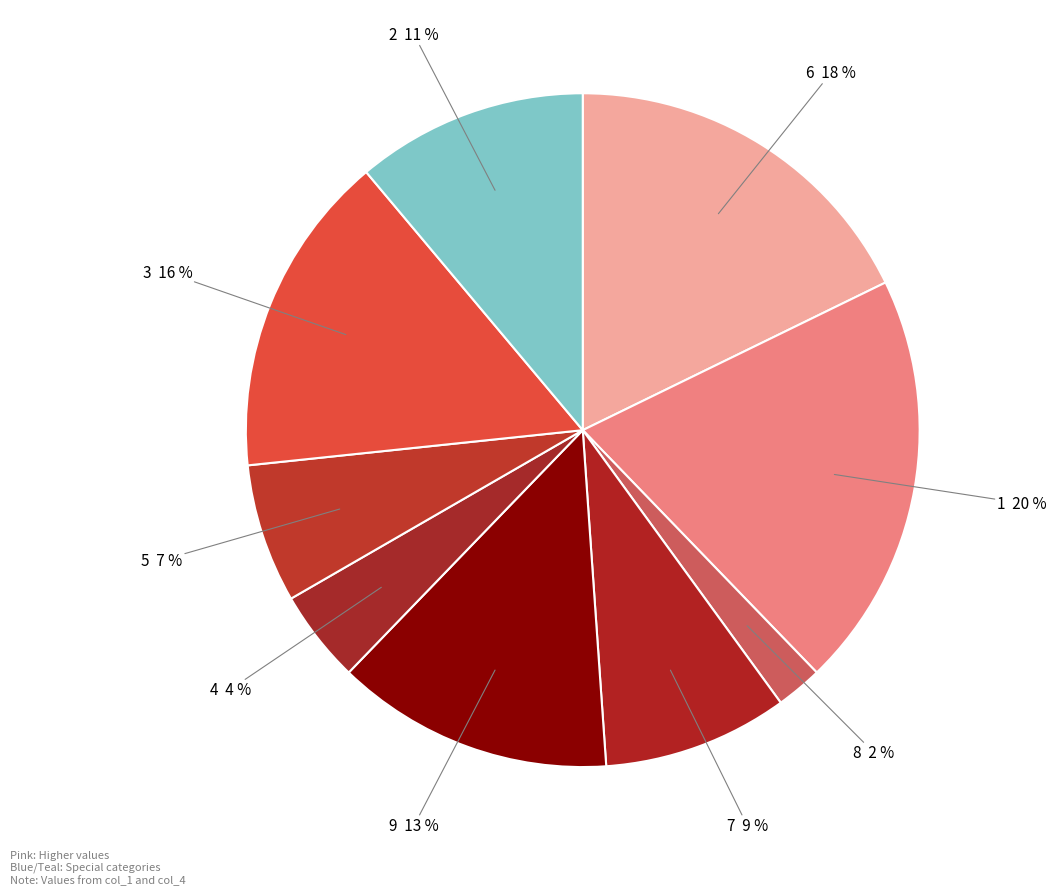

How many slices are in this pie chart?

9